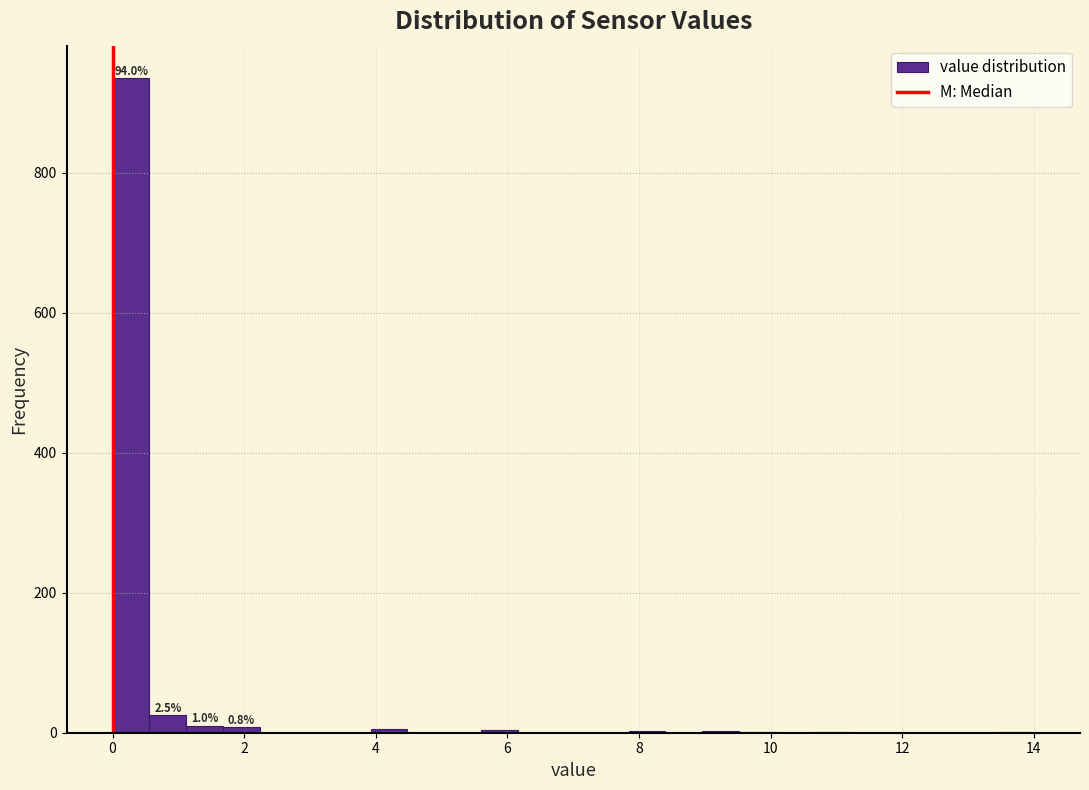

Around what value on the x-axis is the tallest bar? Give the approximate position of its centre, as read against the axis.

0.2